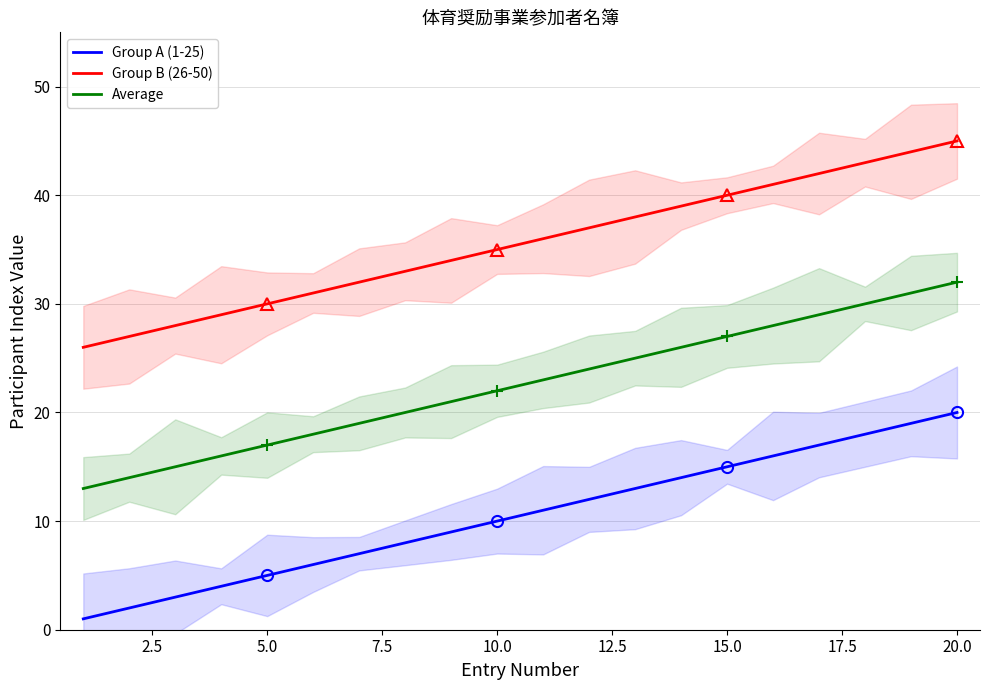

Is this an area chart (filled region under the line)?

No